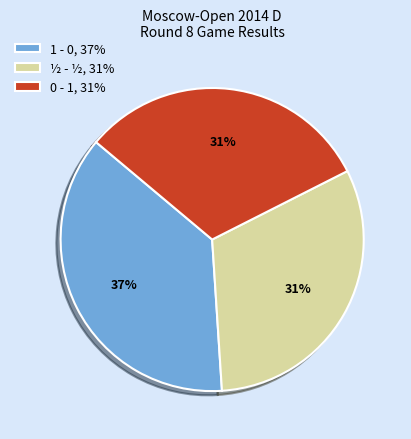

Approximately how many times larger is the value at ½ - ½, 31% compared to 1 - 0, 37%?

0.8